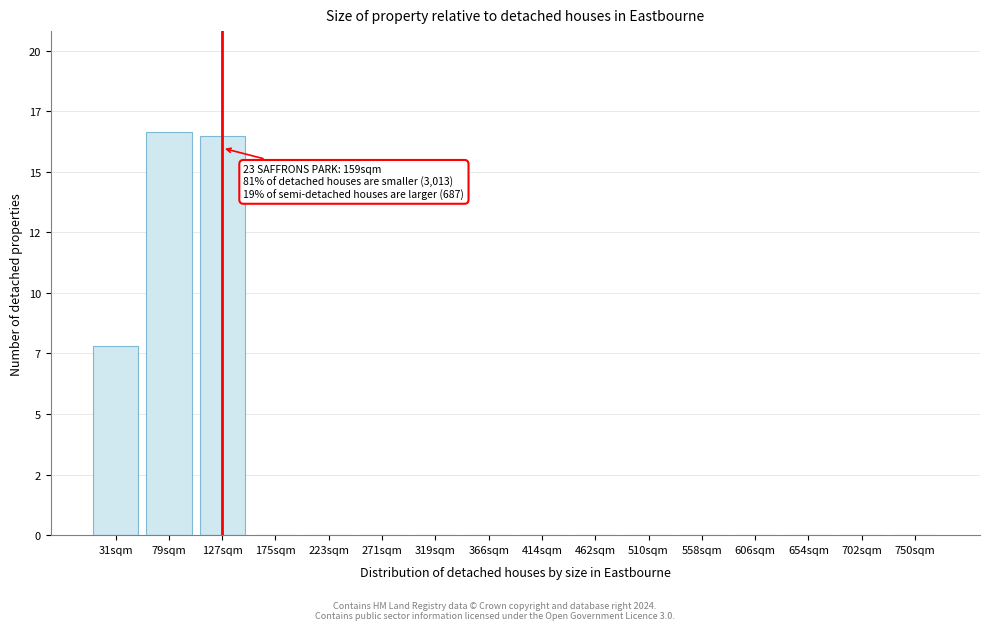

Are the bars horizontal?

No